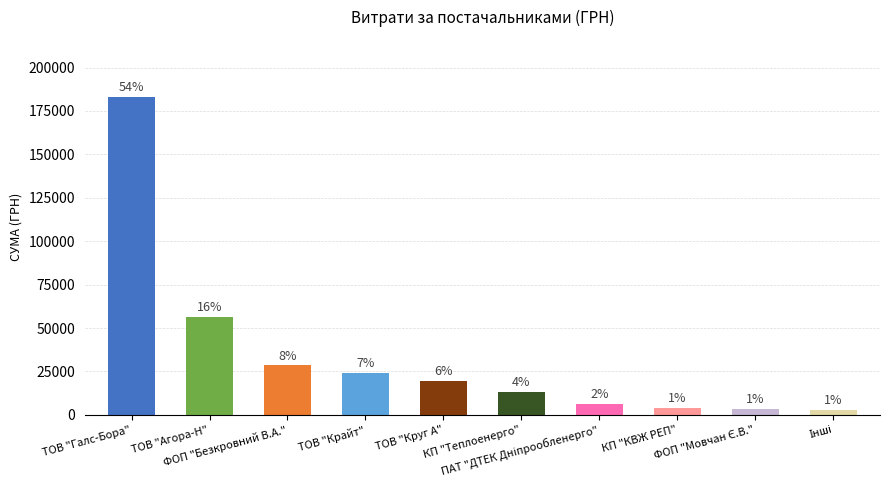

List the labels in order of value, largest first.

ТОВ "Галс-Бора", ТОВ "Агора-Н", ФОП "Безкровний В.А.", ТОВ "Крайт", ТОВ "Круг А", КП "Теплоенерго", ПАТ "ДТЕК Дніпрообленерго", КП "КВЖ РЕП", ФОП "Мовчан Є.В.", Інші